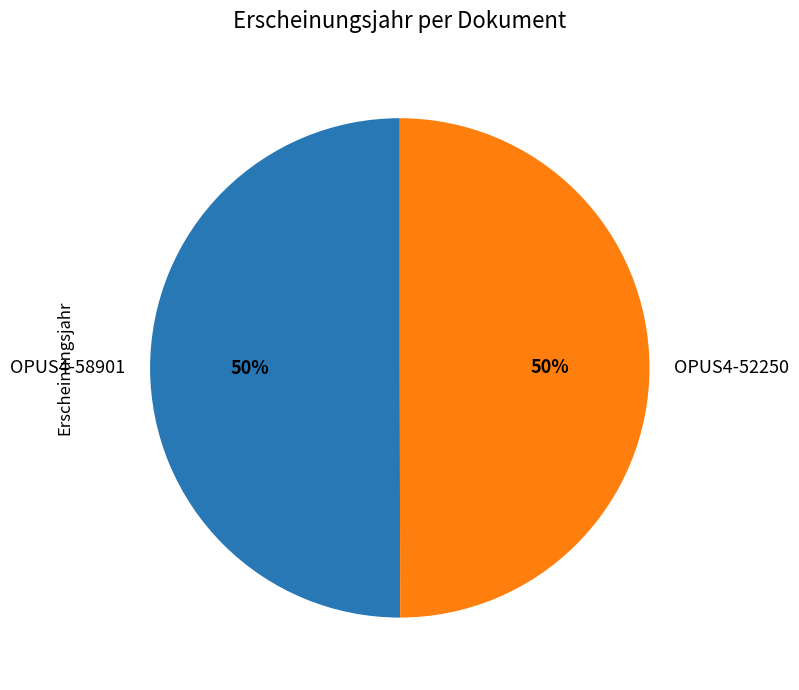

To the nearest percent, what portion does OPUS4-58901 represent?

50%